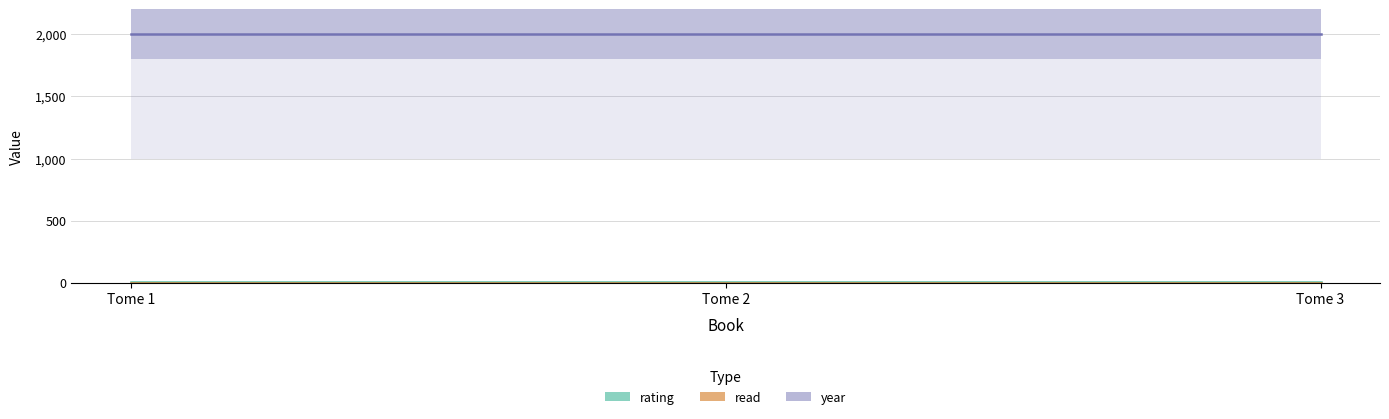

Which series changed the most between Tome 1 and Tome 3?

rating